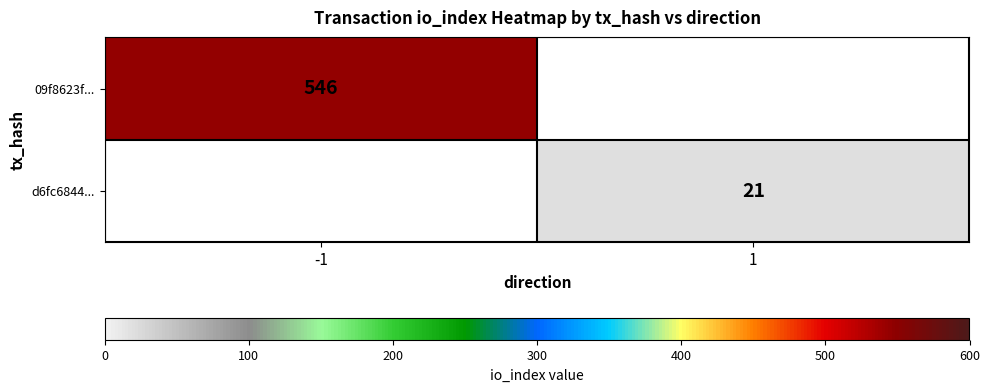

How many categories are shown in the chart?

2